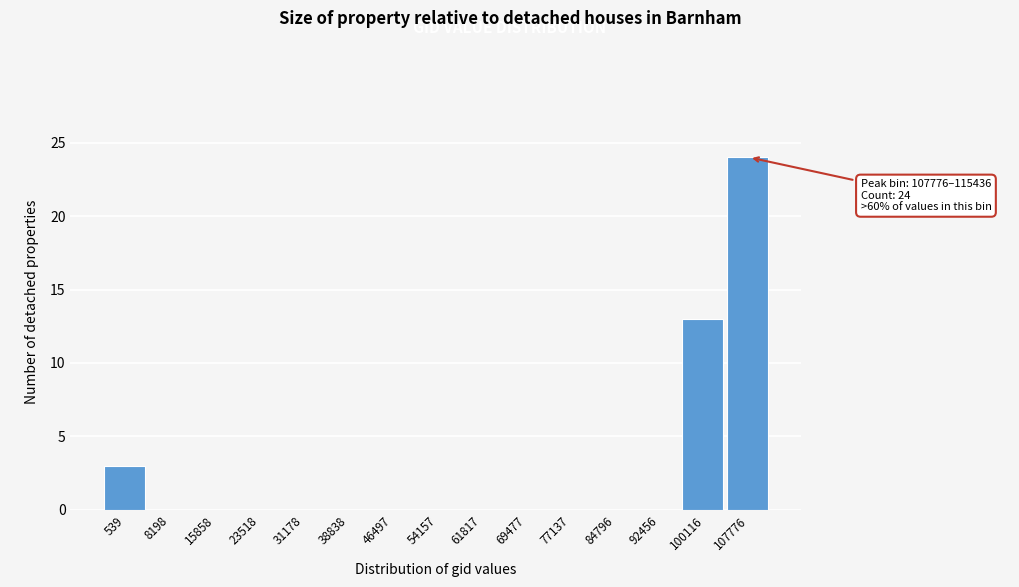

Reading left to right, extract all data points from this chart.

539=3	8198=0	15858=0	23518=0	31178=0	38838=0	46497=0	54157=0	61817=0	69477=0	77137=0	84796=0	92456=0	100116=13	107776=24